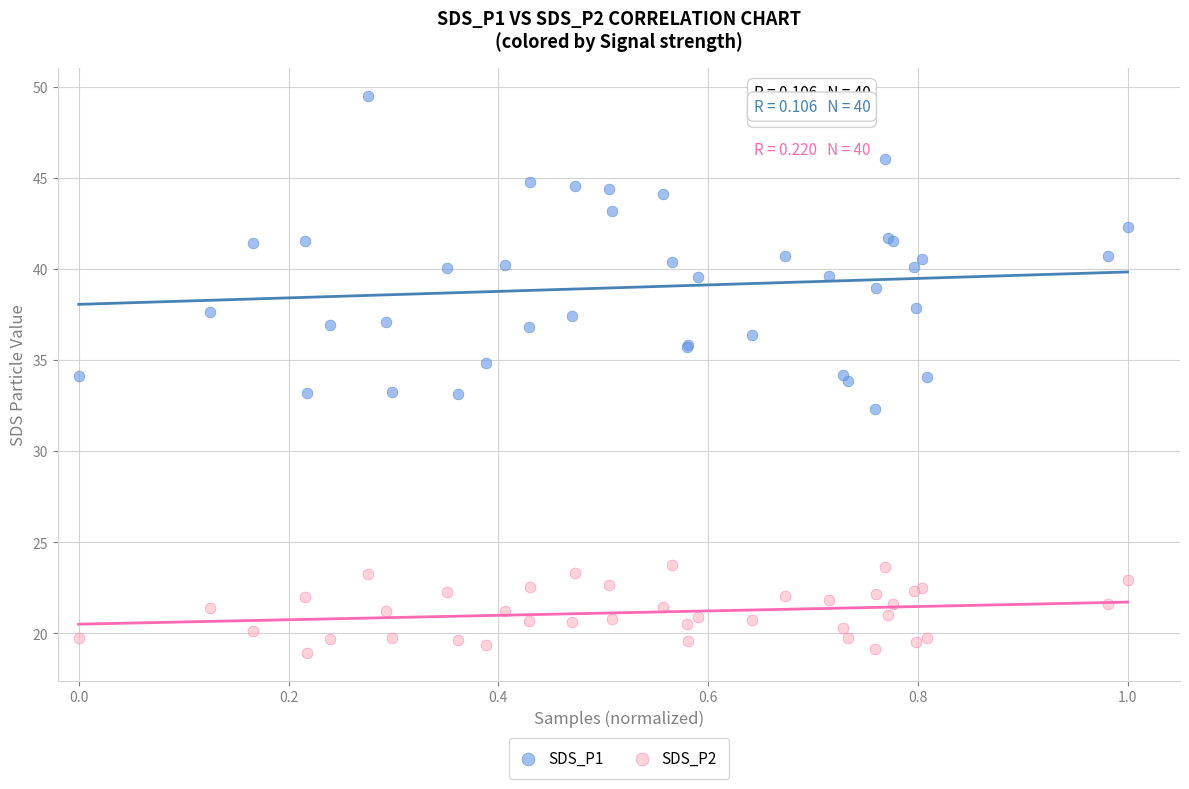

Which series has the largest Y range (max minus min)?

SDS_P1